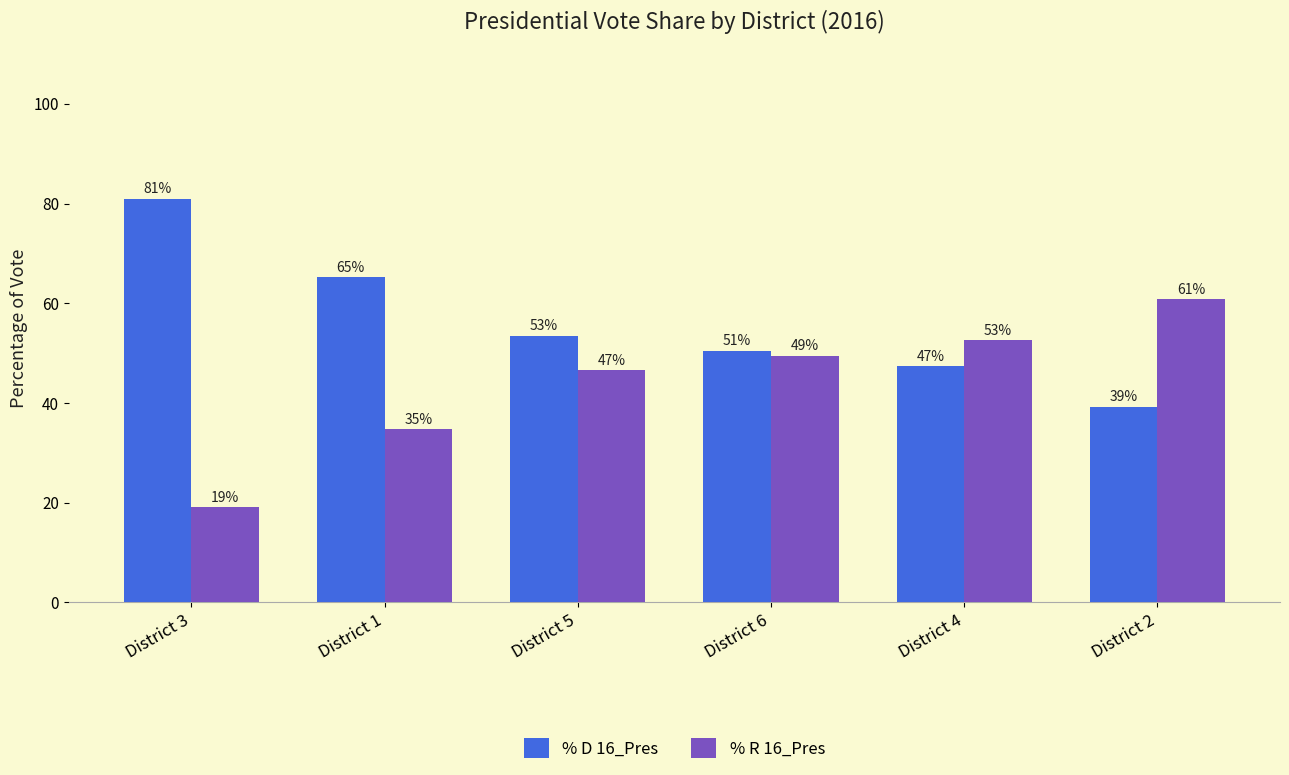

Which has a higher value, District 5 or District 6?

District 5